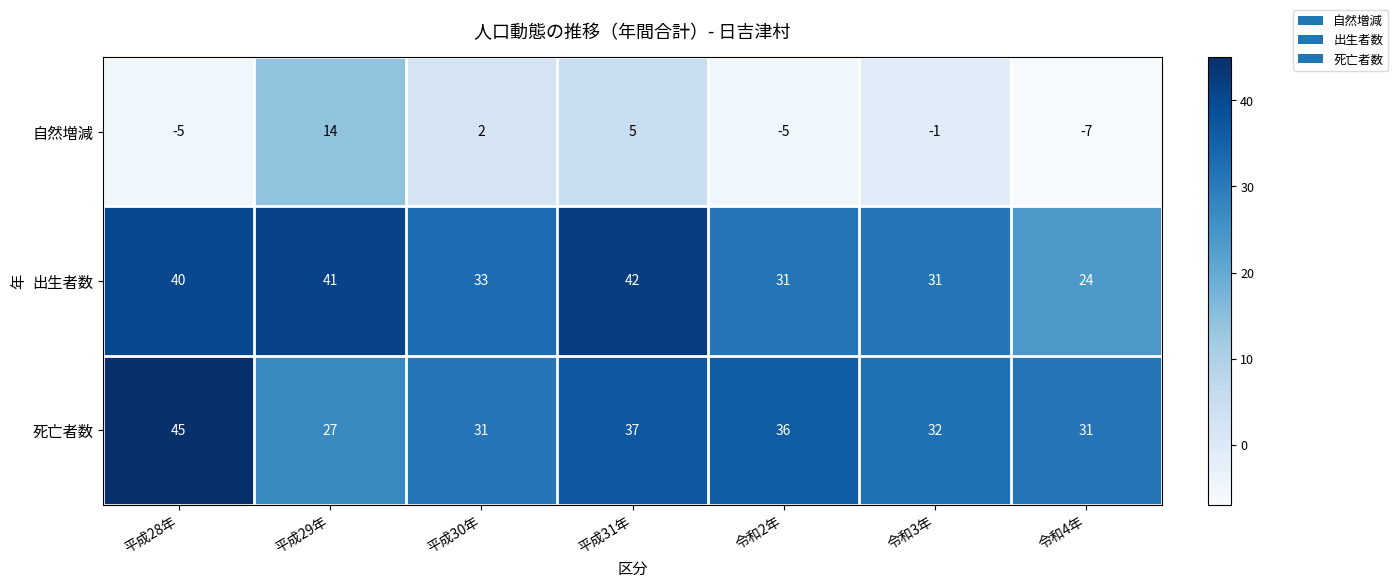

What is the greatest value displayed?

45